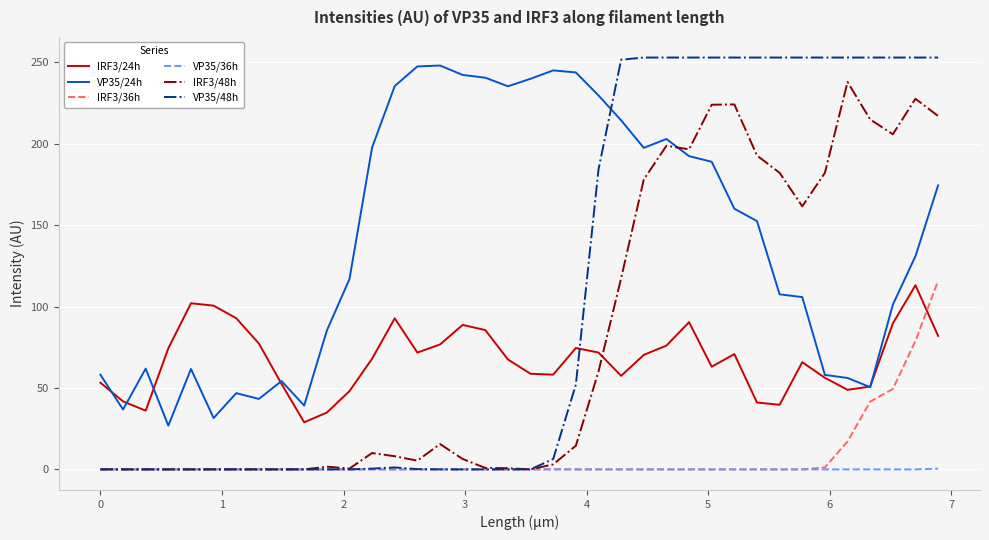

Which series has the largest total across all categories?

VP35/24h